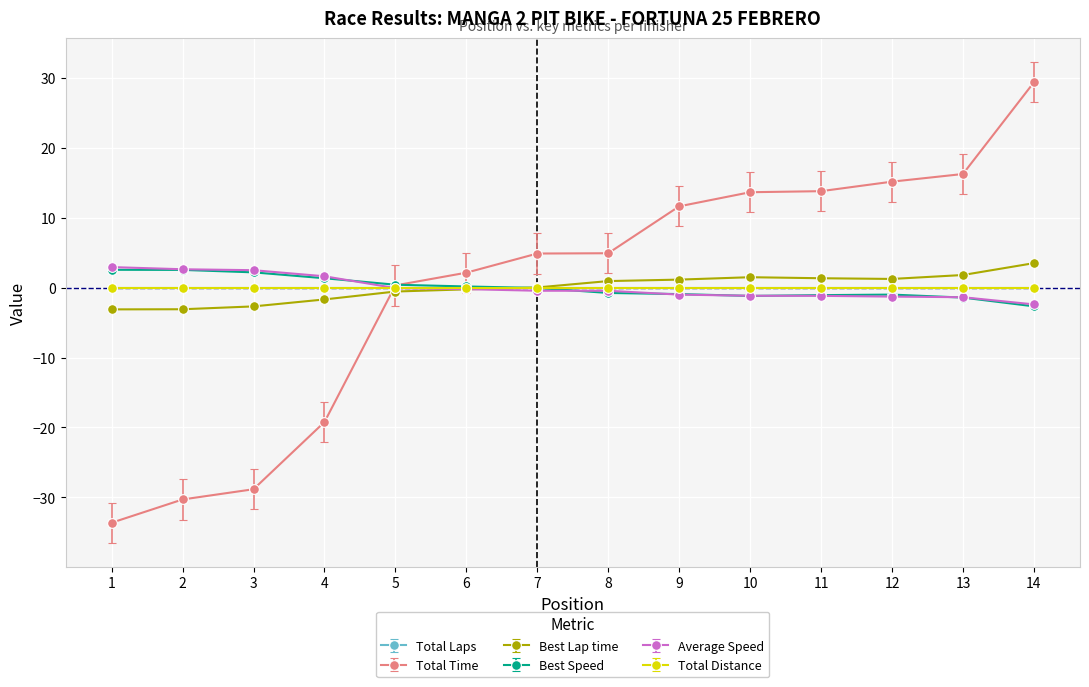

Where do Total Time and Best Lap time first cross each other?

4 and 5